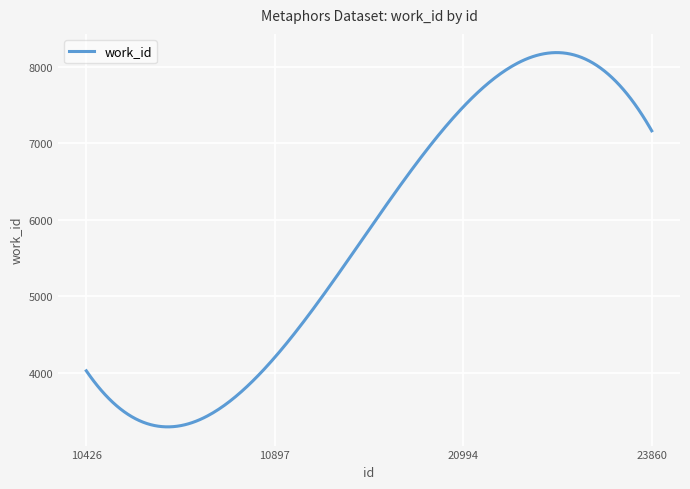

Does the chart display data point markers on the line(s)?

No